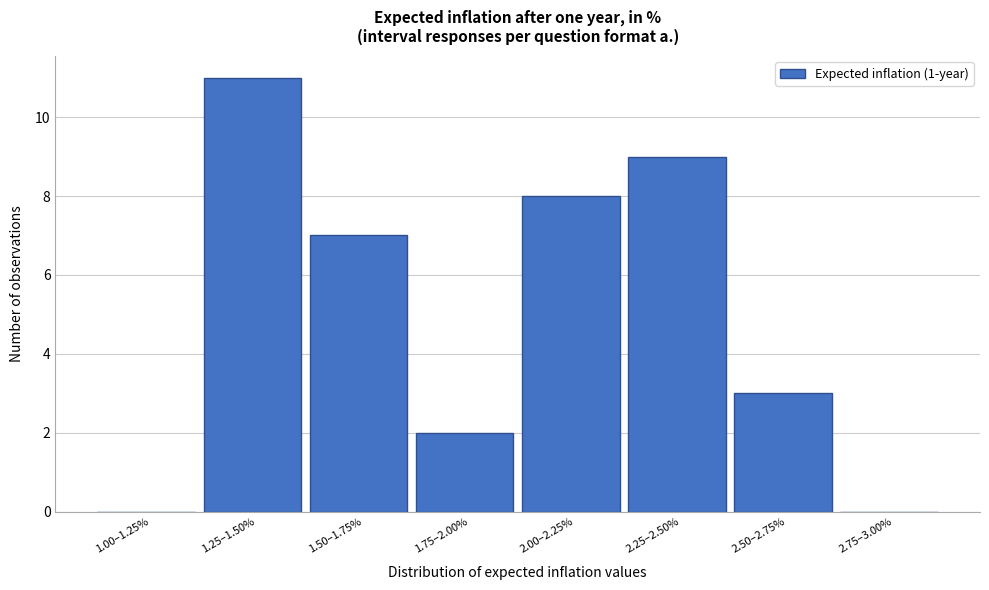

Reading left to right, transcribe all the data shown in this chart.

1.00–1.25%=0	1.25–1.50%=11	1.50–1.75%=7	1.75–2.00%=2	2.00–2.25%=8	2.25–2.50%=9	2.50–2.75%=3	2.75–3.00%=0